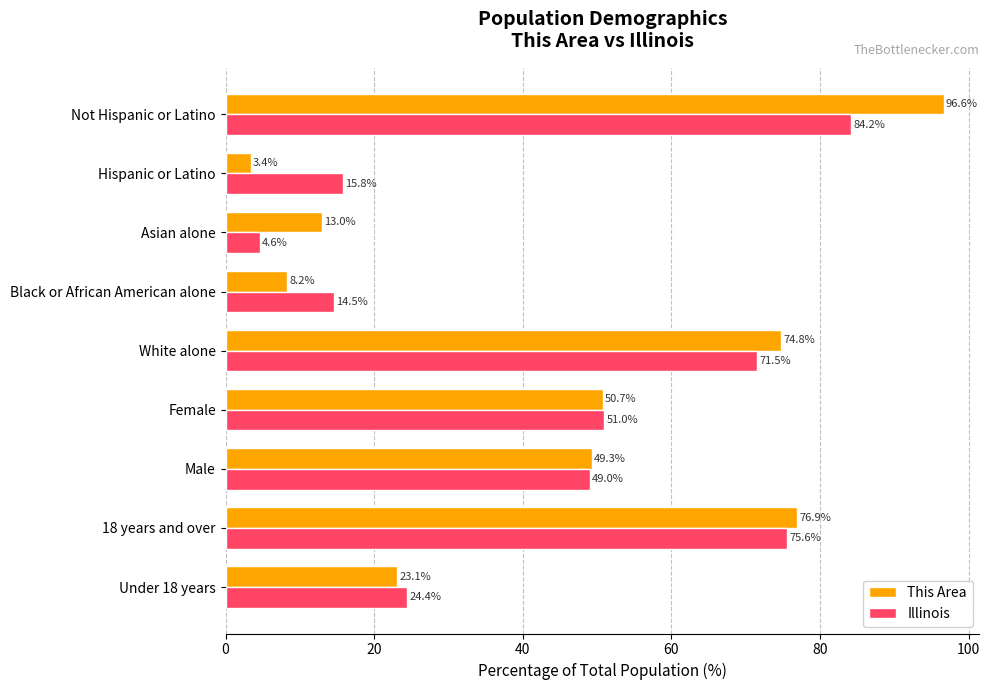

Which series has the largest range (max minus min)?

This Area